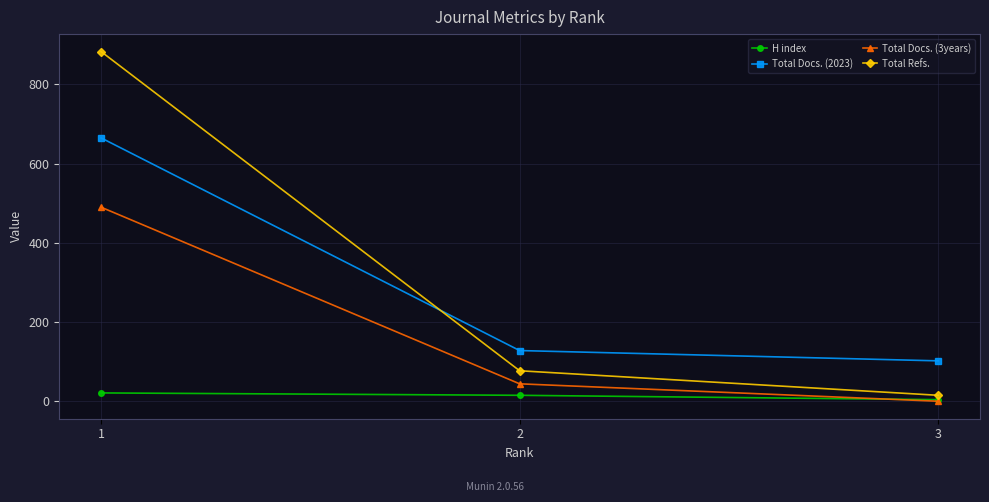

Reading right to left, extract all data points from this chart.

H index: 3=4	2=15	1=21
Total Docs. (2023): 3=102	2=128	1=665
Total Docs. (3years): 3=0	2=44	1=490
Total Refs.: 3=15	2=77	1=883